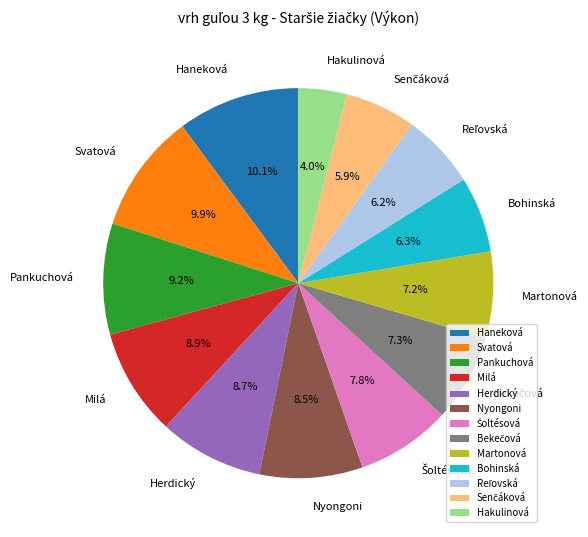

How many slices are in this pie chart?

13